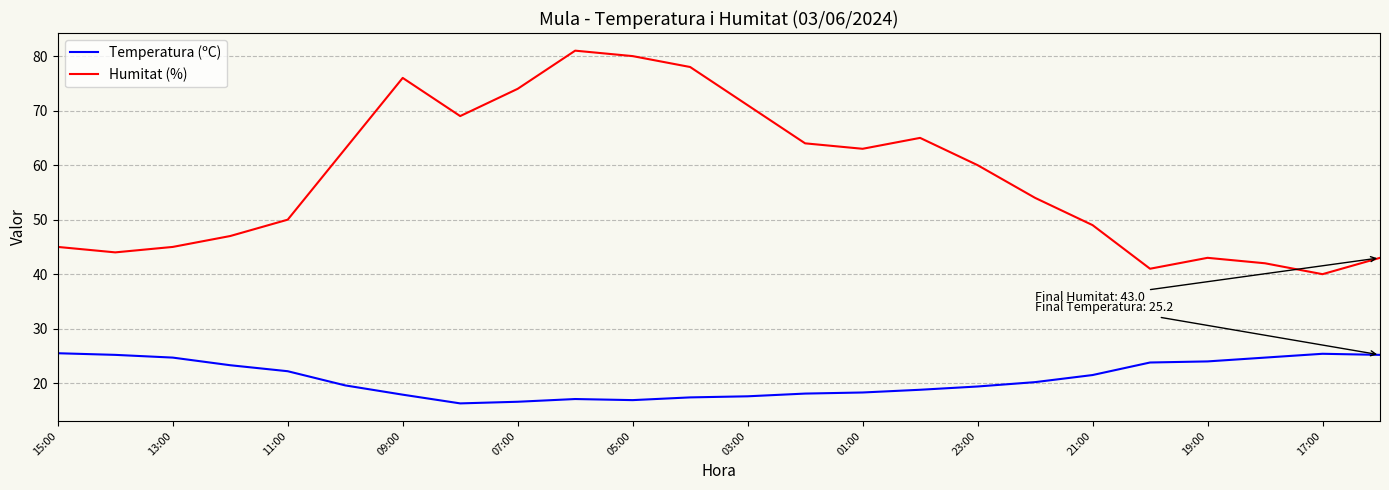

Which series has the largest range (max minus min)?

Humitat (%)